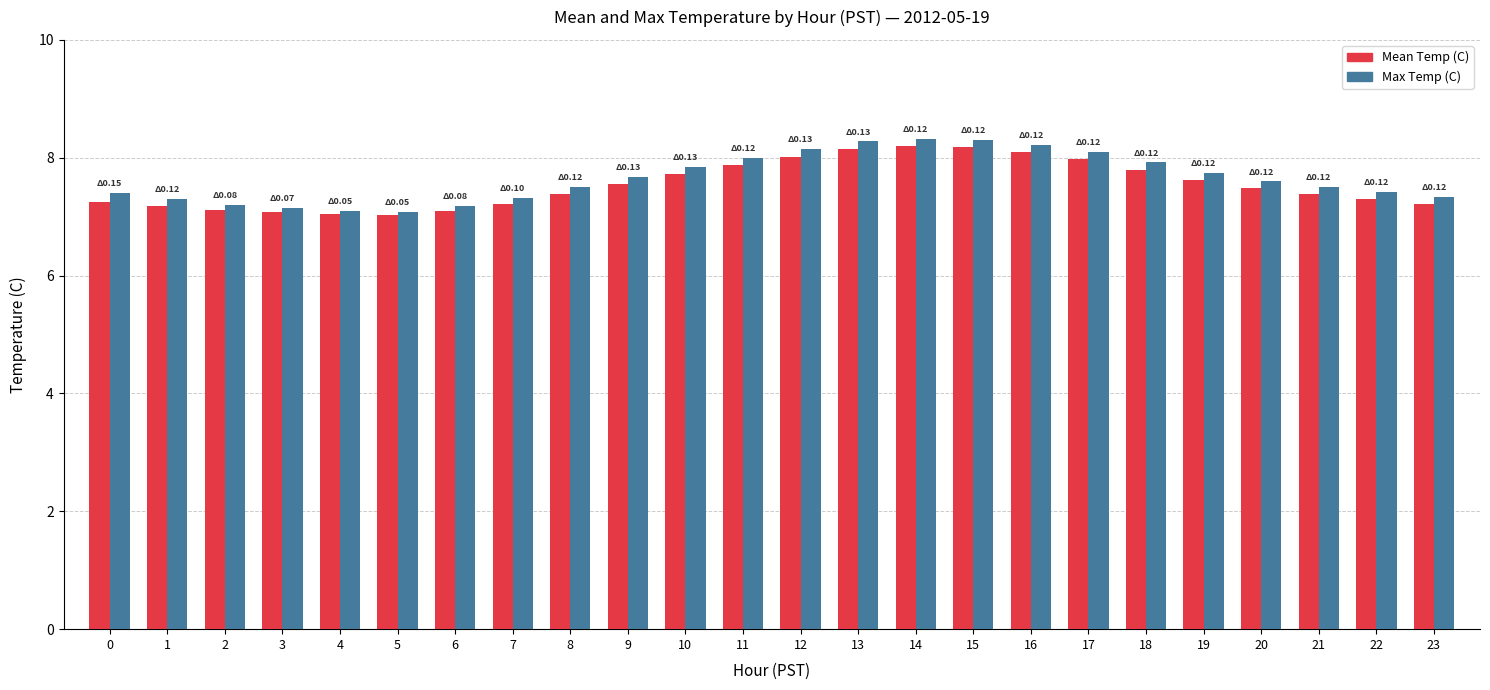

What is the total value across all series at 14?

16.5